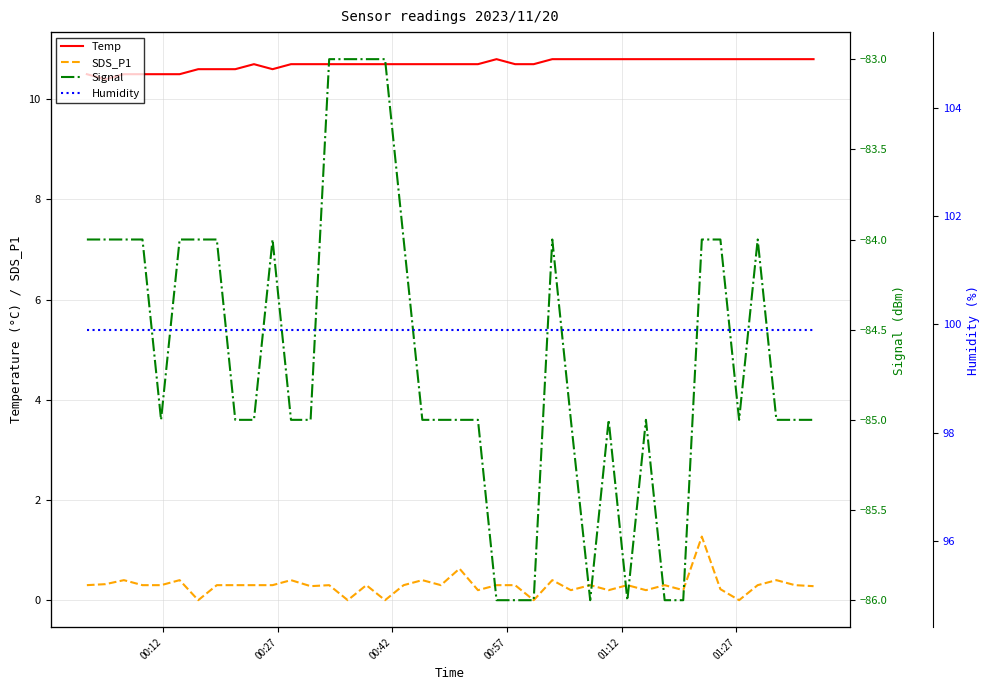

What is the lowest value of the Temp series?

10.4